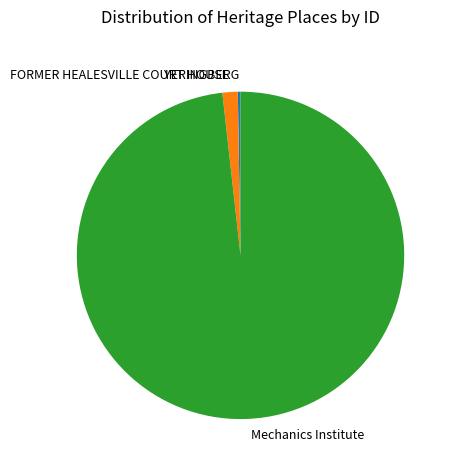

True or false: FORMER HEALESVILLE COURT HOUSE accounts for 2% of the total.

True